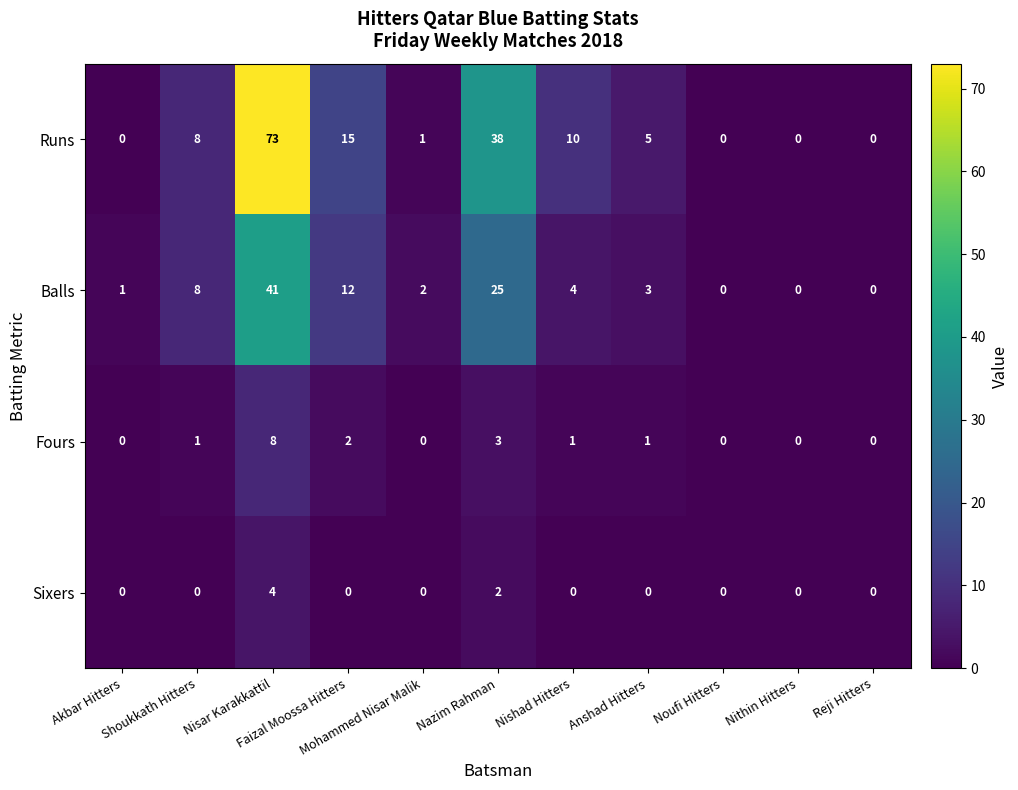

What is the maximum value shown in the chart?

73